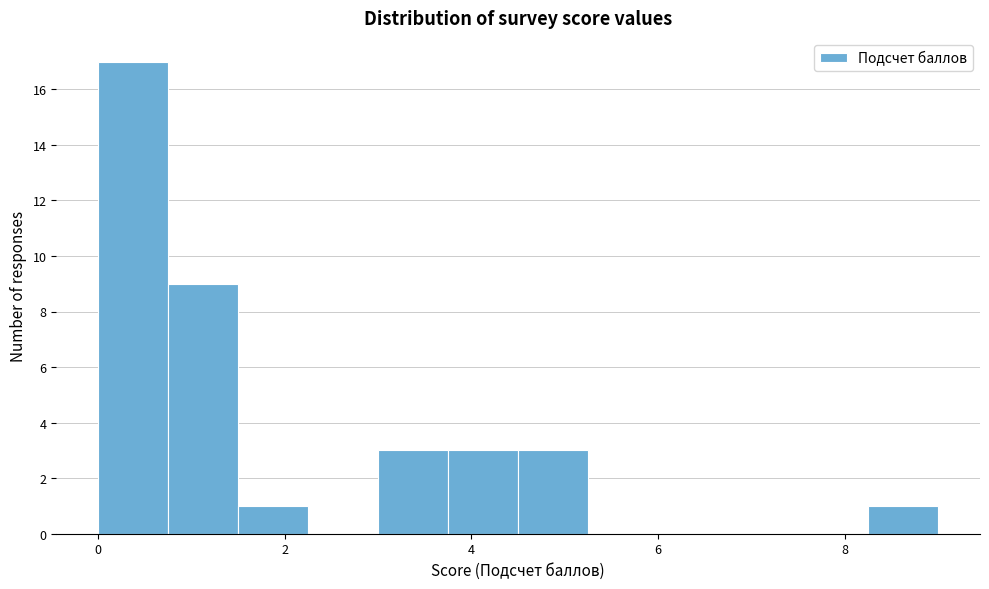

Read against the x-axis, roughly where is the centre of the tallest bar?

0.4